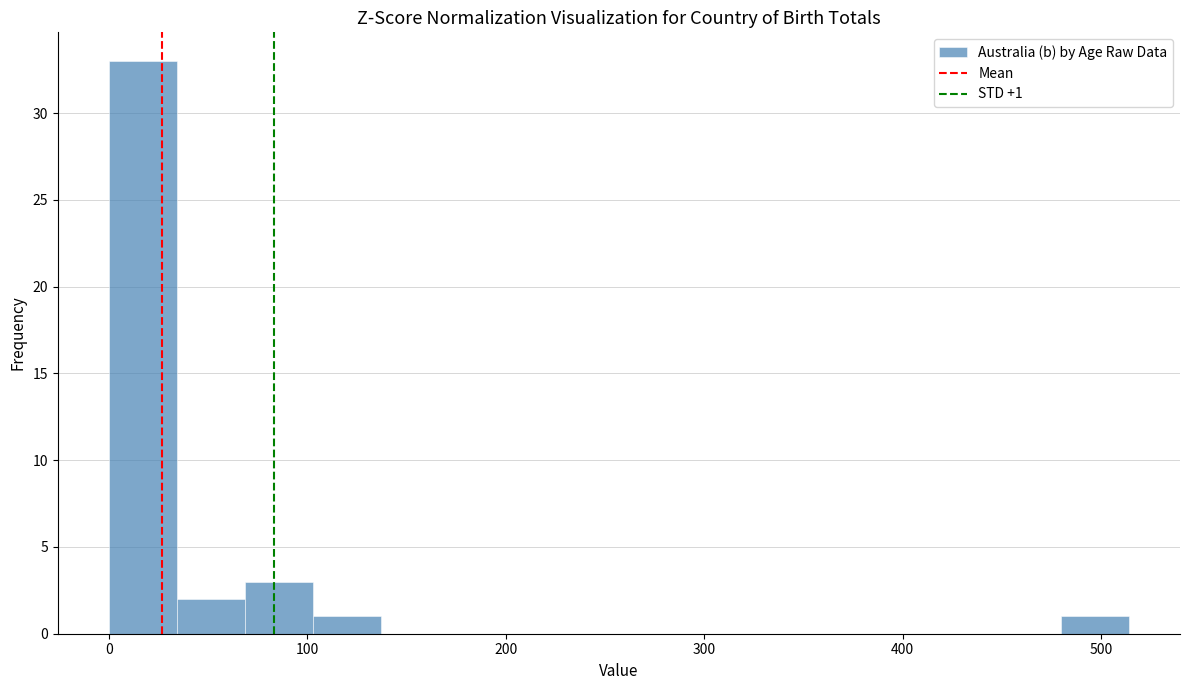

Read against the x-axis, roughly where is the centre of the tallest bar?

20